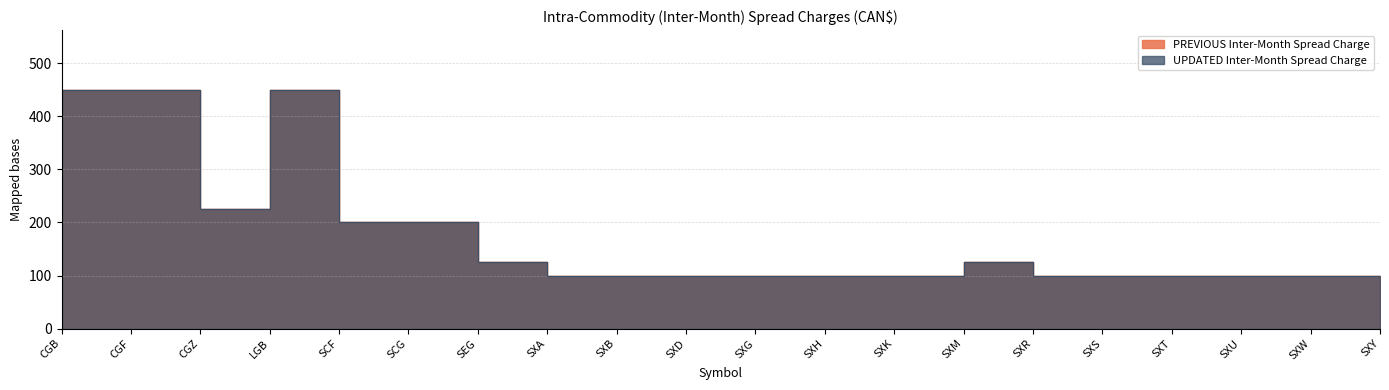

Reading left to right, extract all data points from this chart.

PREVIOUS Inter-Month Spread Charge: 450	450	225	450	200	200	125	100	100	100	100	100	100	125	100	100	100	100	100	100
UPDATED Inter-Month Spread Charge: 450	450	225	450	200	200	125	100	100	100	100	100	100	125	100	100	100	100	100	100